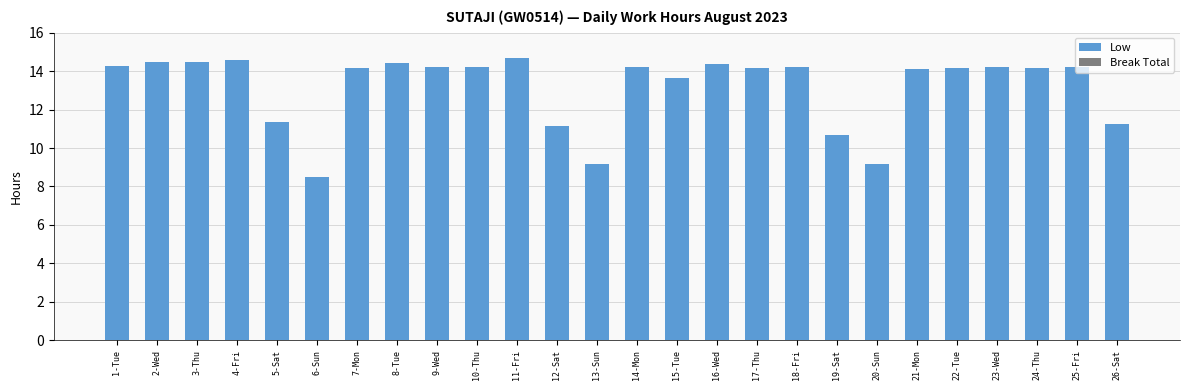

What is the label of the 26th bar from the left?

26-Sat